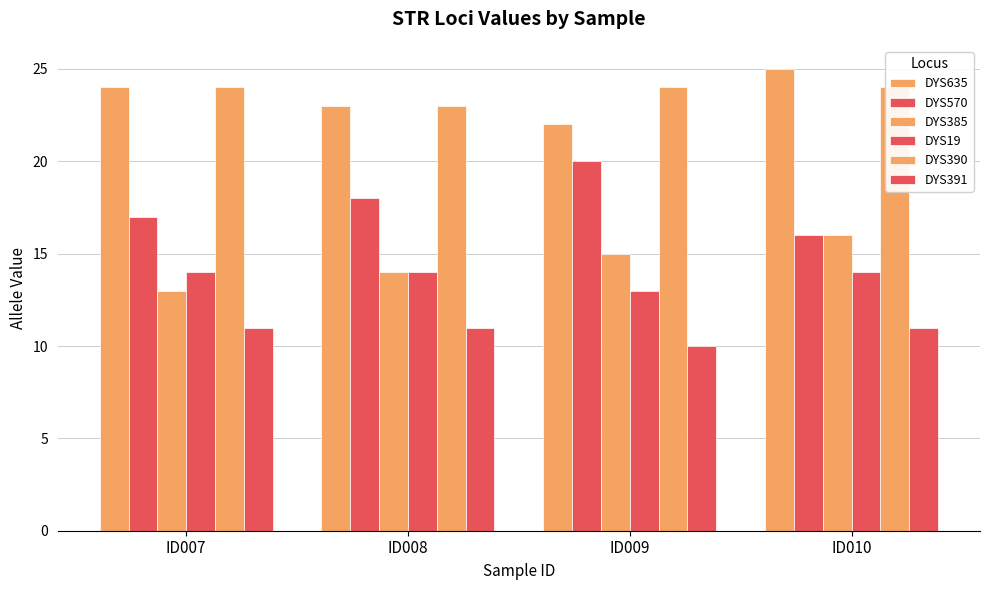

Which series has the largest total across all categories?

DYS390